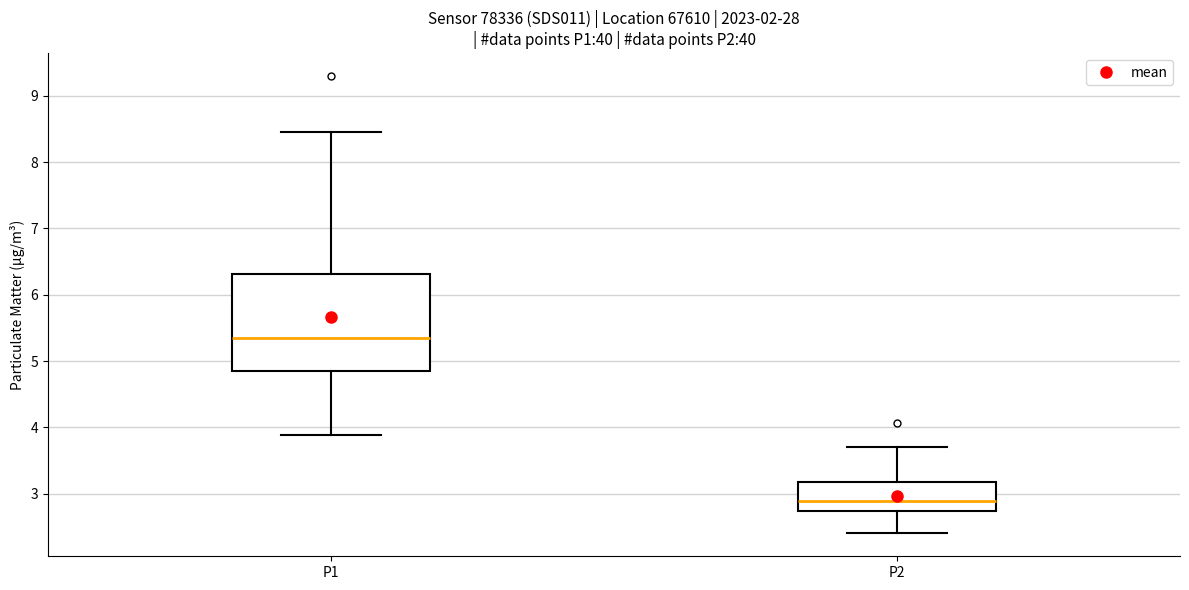

Reading left to right, transcribe this box plot: for each box, give where its median line is, the range the box spans, and where its two whiskers end, as read against the y-axis. The values are not printed on the chart, so give them approximately, as read against the axis.

P1: median 5.4, box 4.9 to 6.3, whiskers 3.9 to 8.5
P2: median 2.9, box 2.7 to 3.2, whiskers 2.4 to 3.7